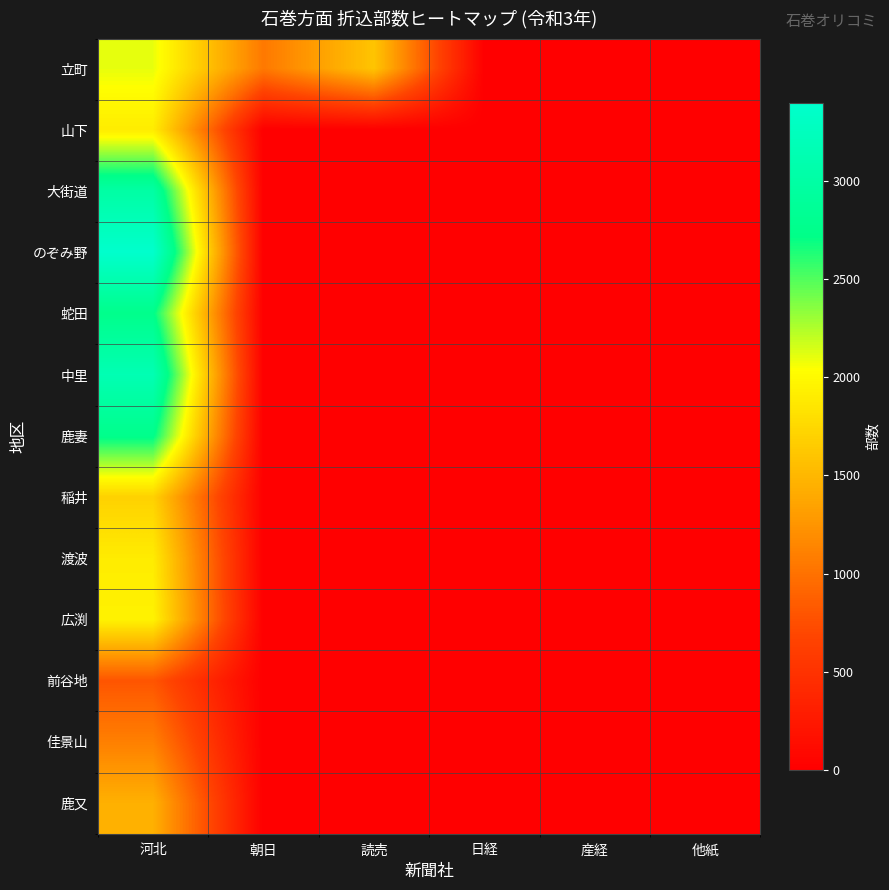

Which has a higher value, 朝日 or 河北?

河北